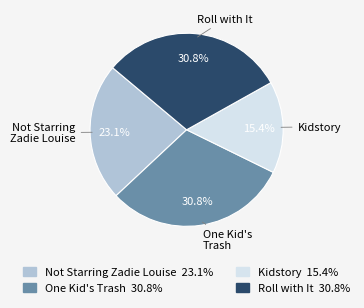

To the nearest percent, what portion does Roll with It represent?

31%